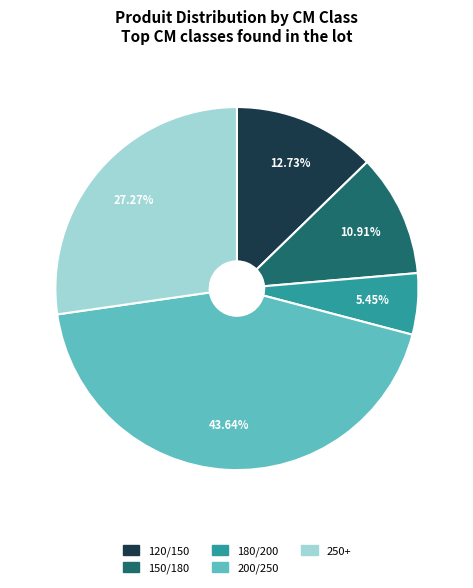

To the nearest percent, what percentage of the pie is 180/200?

5%